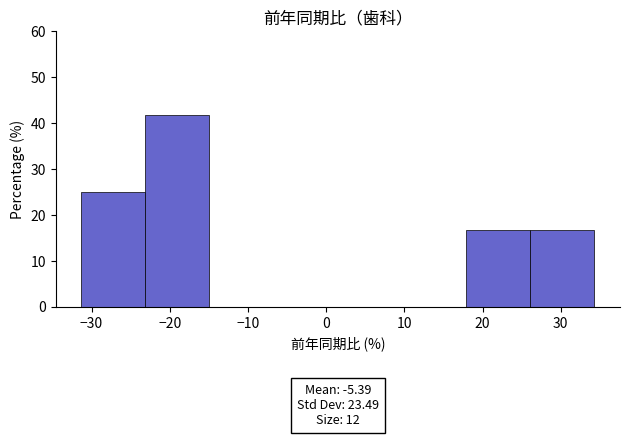

Over which range of the x-axis is the bar tallest?

-23 to -15